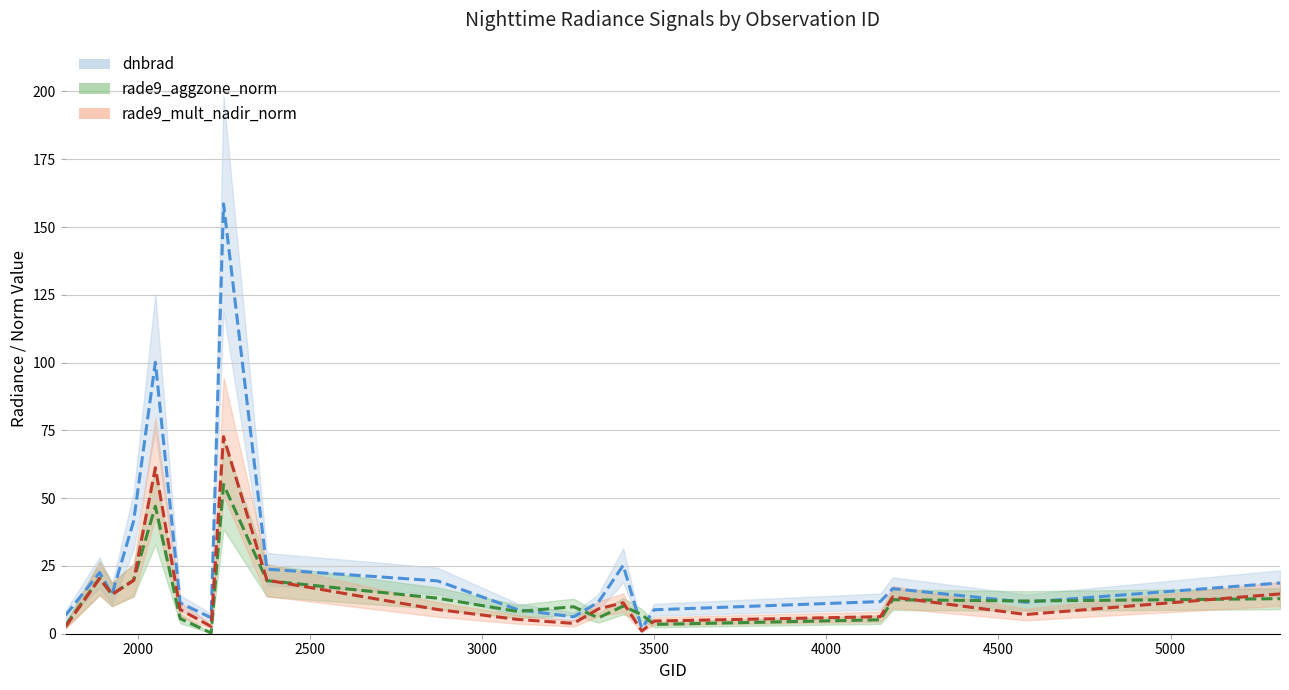

At which label does rade9_mult_nadir_norm first exceed 9?

1889